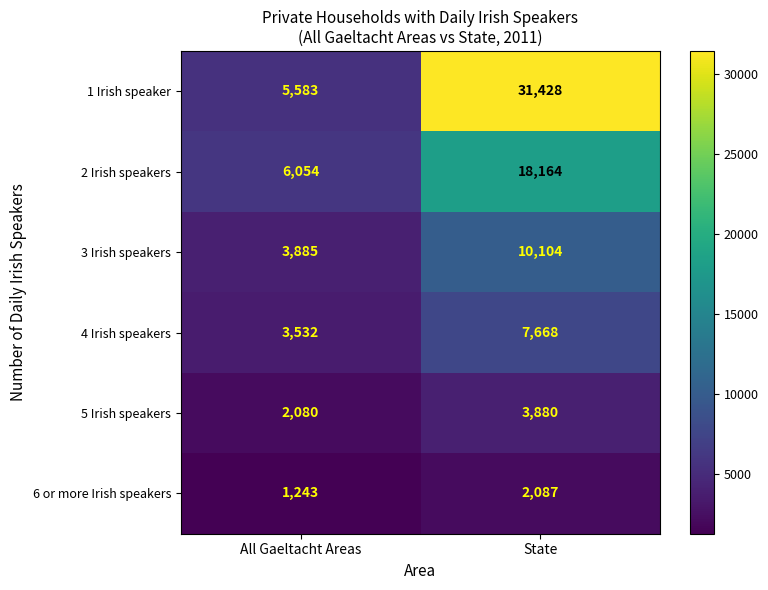

List the series in order of their peak value, highest first.

1 Irish speaker, 2 Irish speakers, 3 Irish speakers, 4 Irish speakers, 5 Irish speakers, 6 or more Irish speakers